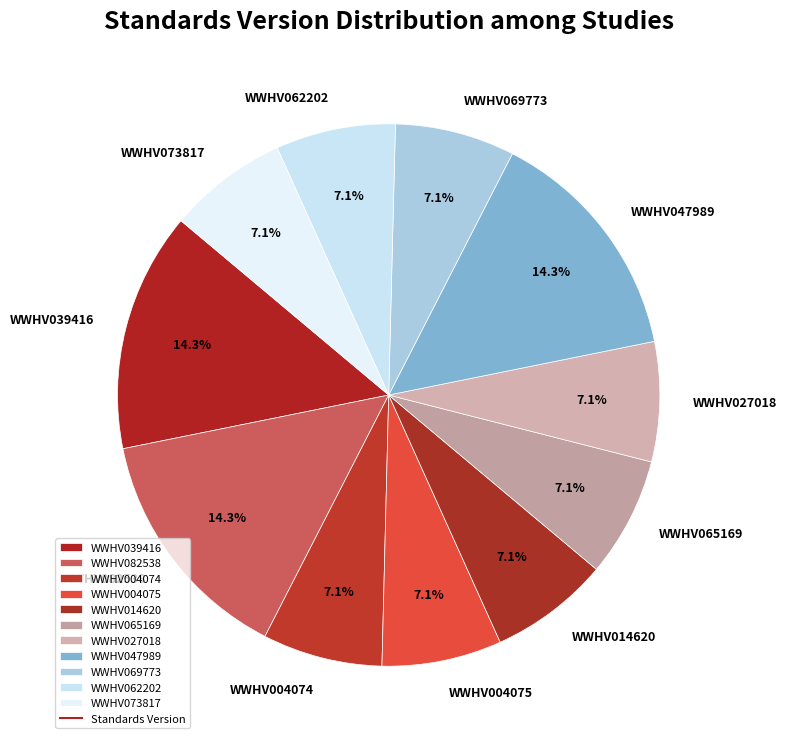

Is it true that WWHV069773 is 1% of the pie?

False